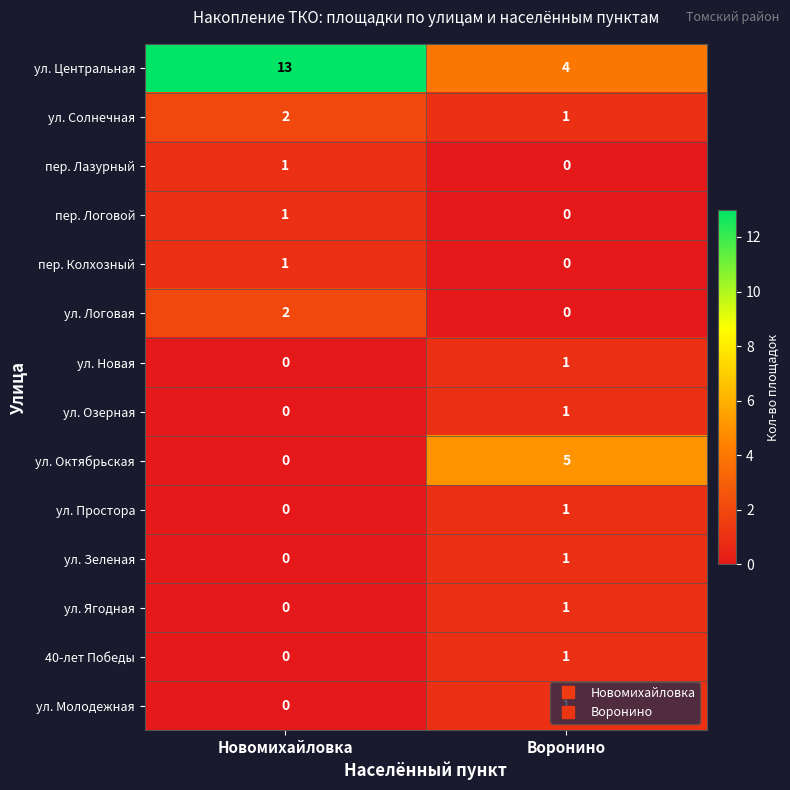

The value of пер. Лазурный at Воронино is 0. True or false?

True